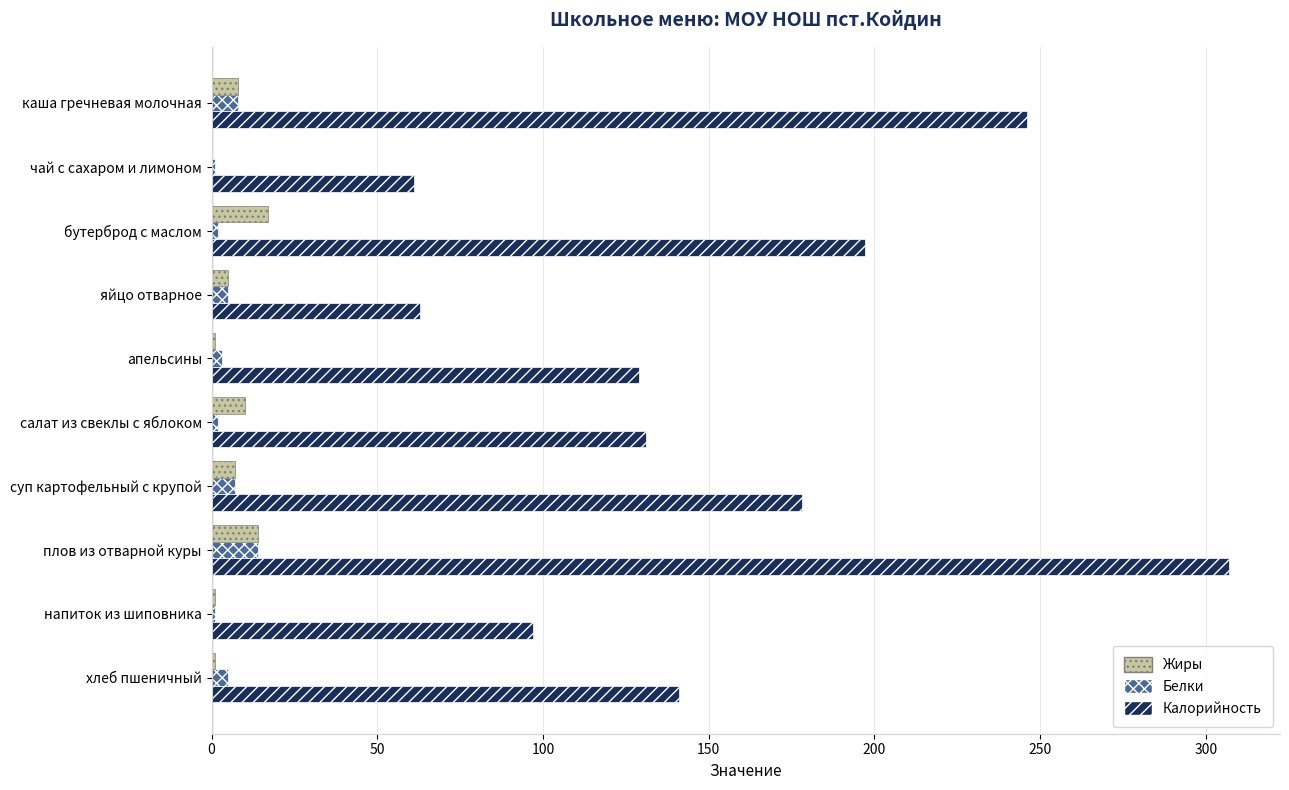

What is the average value of the Калорийность series?

155